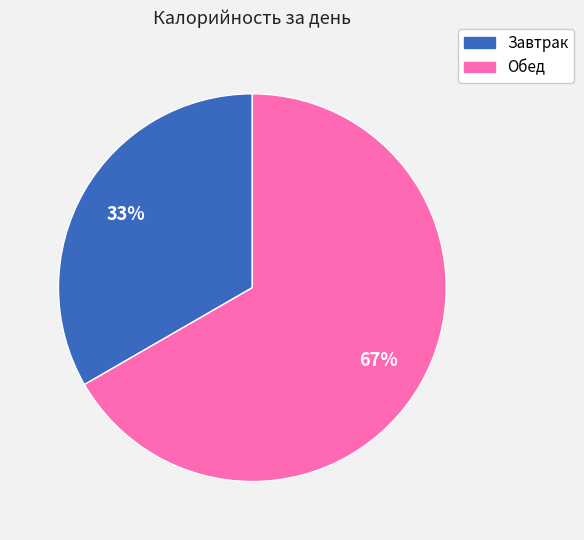

Which slice is the largest?

Обед